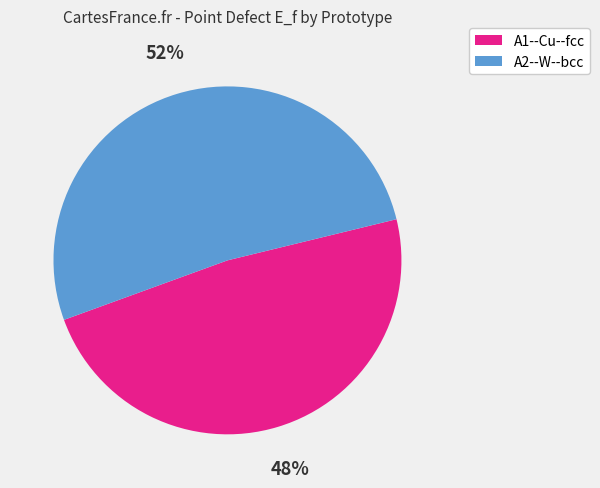

To the nearest percent, what percentage of the pie is A1--Cu--fcc?

48%